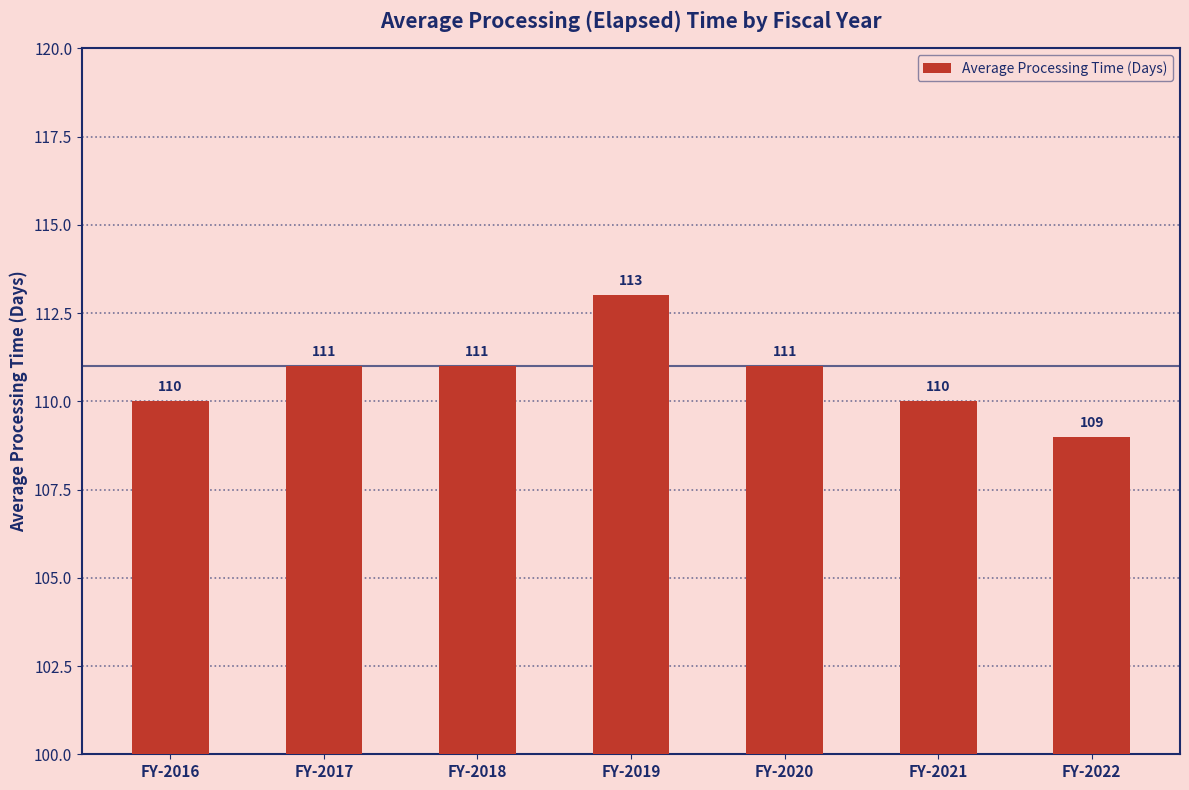

What is the change in value from FY-2016 to FY-2019?

+3